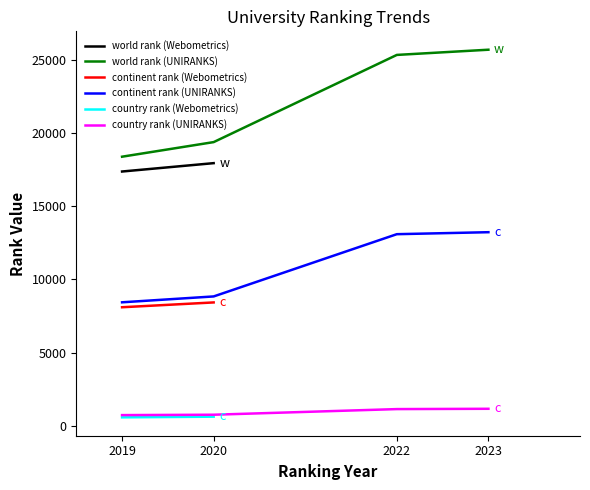

Which category has the lowest value in the continent rank series?

2019